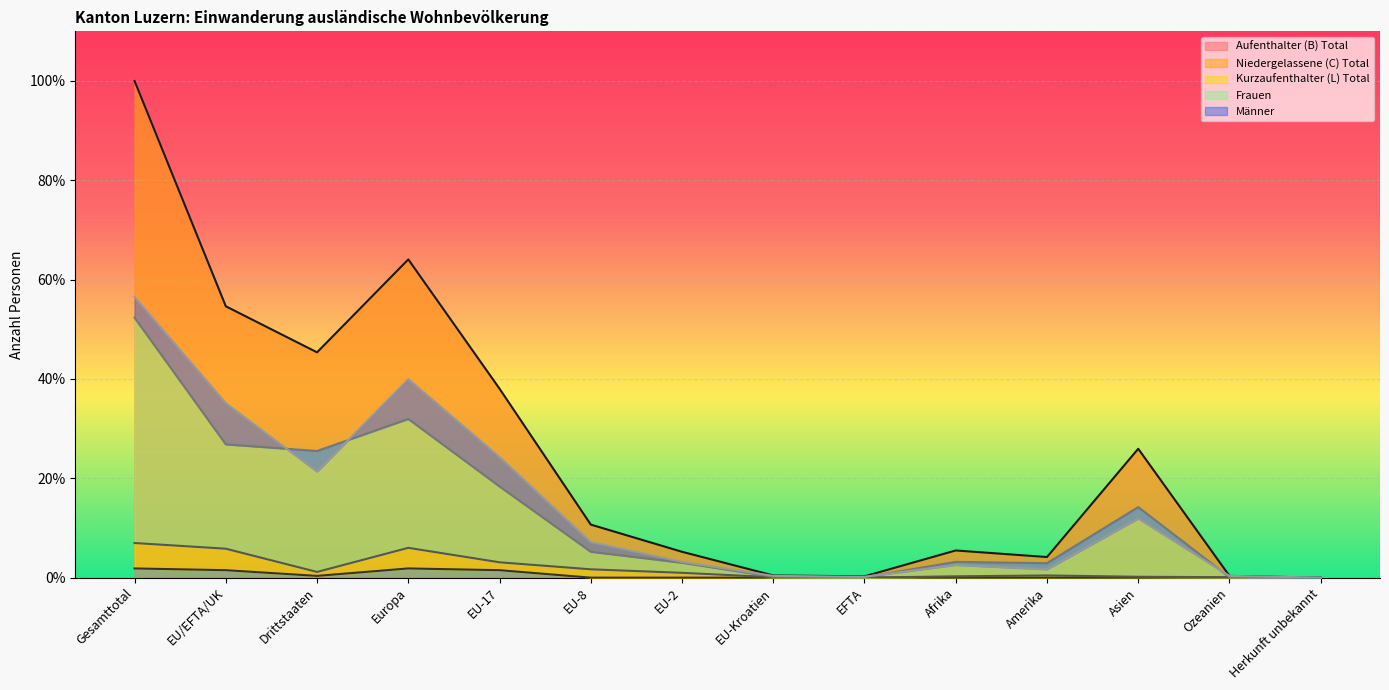

What is the average value of the Kurzaufenthalter (L) Total series?

1.9